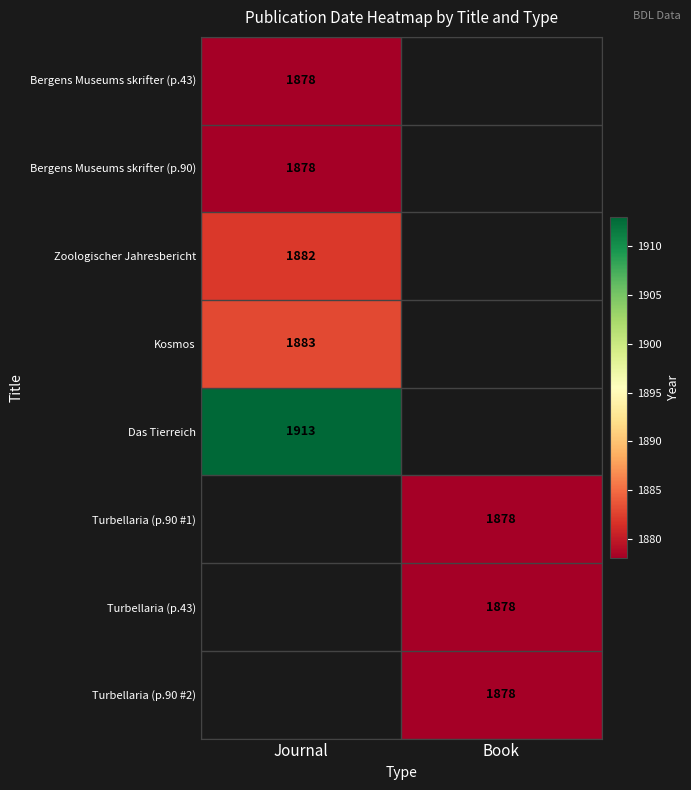

At how many categories does at least one series exceed 1912?

1